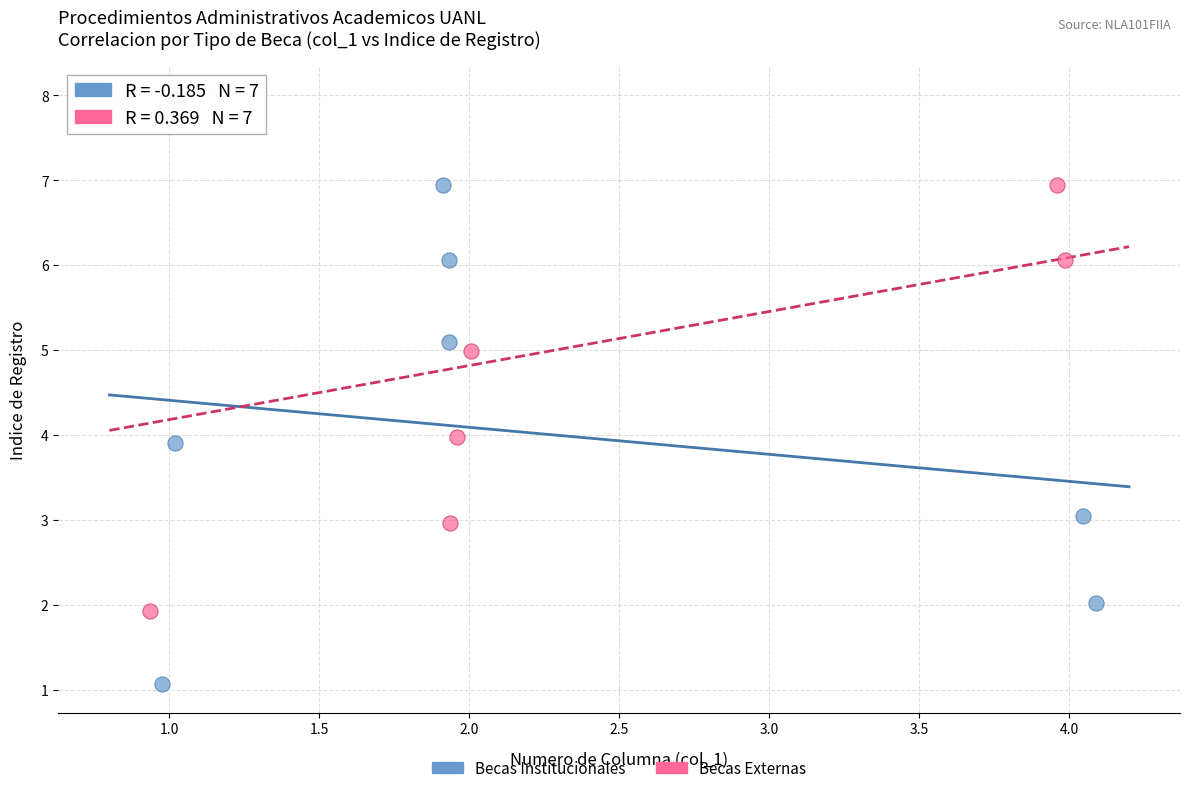

Which series contains the lowest Y value?

Becas Institucionales